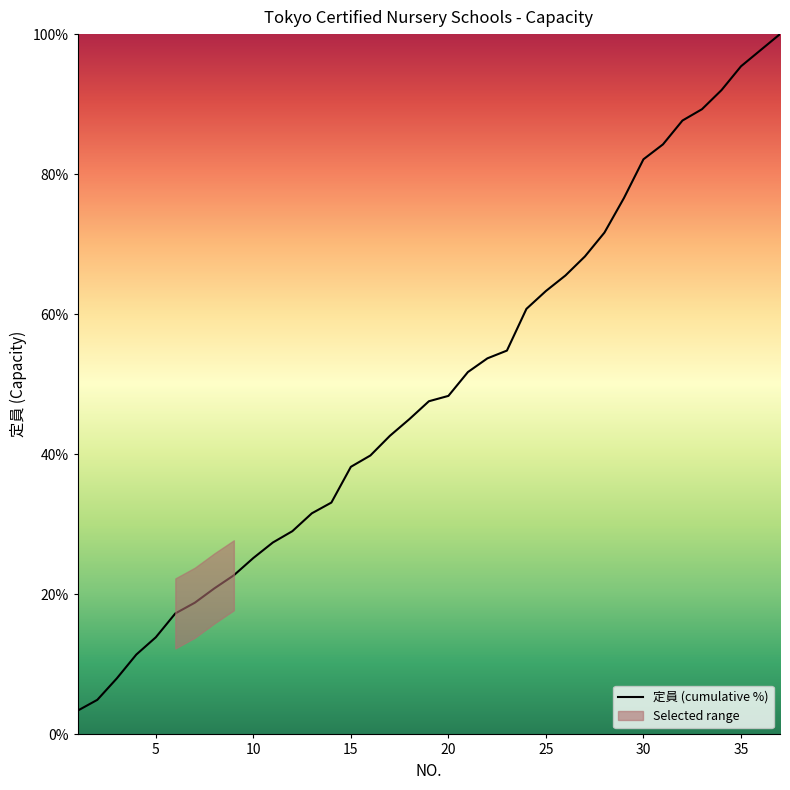

Rank the categories by value from highest to lowest.

37, 36, 35, 34, 33, 32, 31, 30, 29, 28, 27, 26, 25, 24, 23, 22, 21, 20, 19, 18, 17, 16, 15, 14, 13, 12, 11, 10, 9, 8, 7, 6, 5, 4, 3, 2, 1